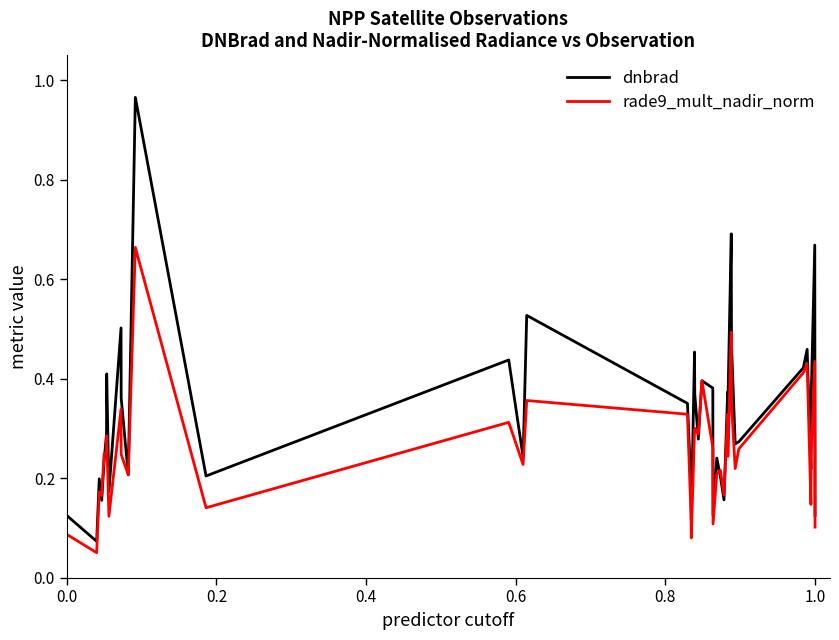

Rank the series by their average value, from lowest to highest.

rade9_mult_nadir_norm, dnbrad